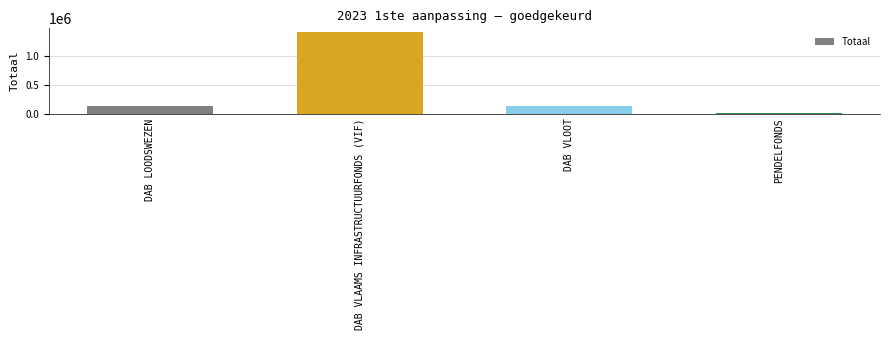

What is the difference between the maximum and minimum values?

1410148